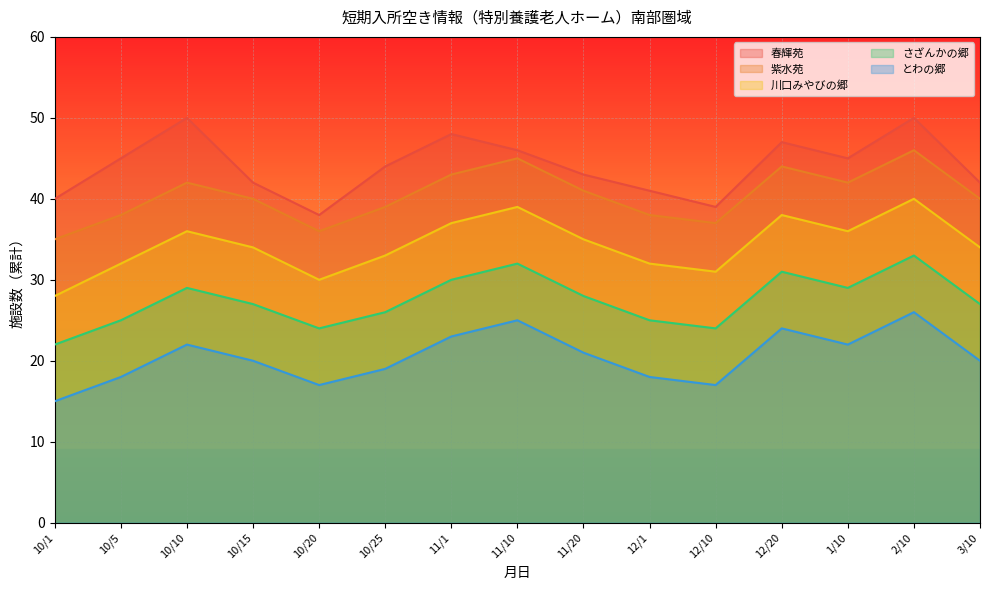

How many data points in とわの郷 are less than 20?

6